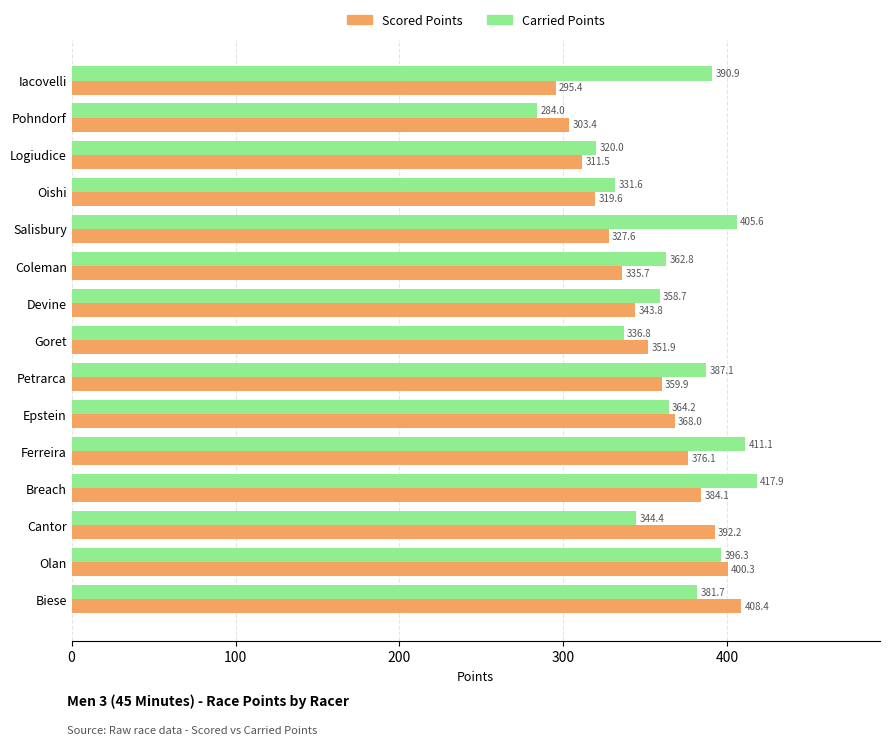

Which series has the largest total across all categories?

Carried Points